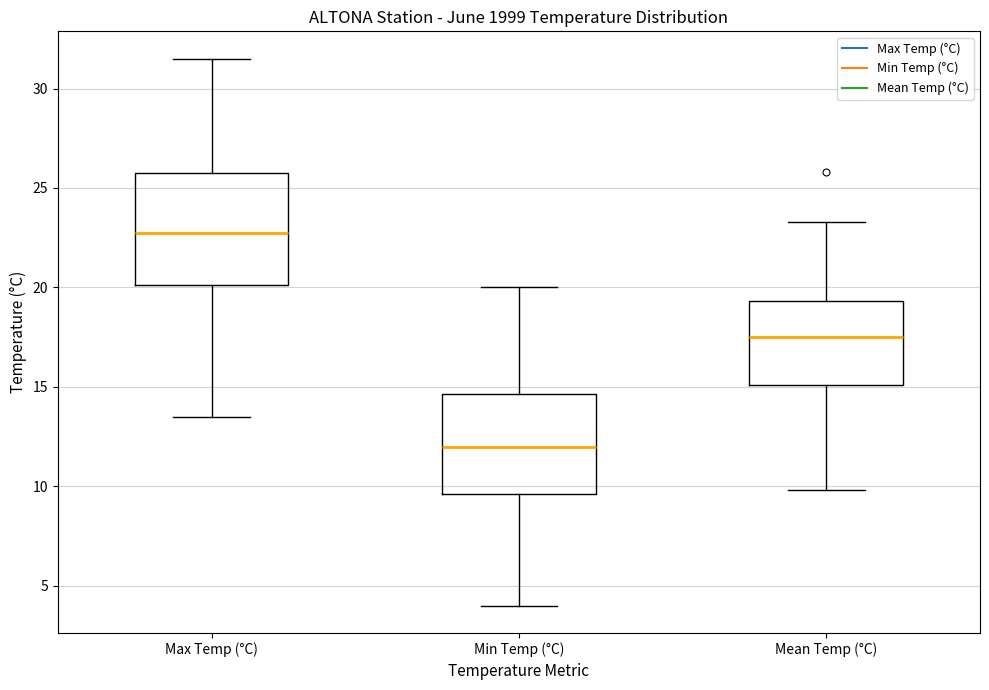

Reading left to right, transcribe this box plot: for each box, give where its median line is, the range the box spans, and where its two whiskers end, as read against the y-axis. The values are not printed on the chart, so give them approximately, as read against the axis.

Max Temp (°C): median 23.0, box 20.0 to 26.0, whiskers 13.5 to 31.5
Min Temp (°C): median 12.0, box 9.5 to 14.5, whiskers 4.0 to 20.0
Mean Temp (°C): median 17.5, box 15.0 to 19.5, whiskers 10.0 to 23.5